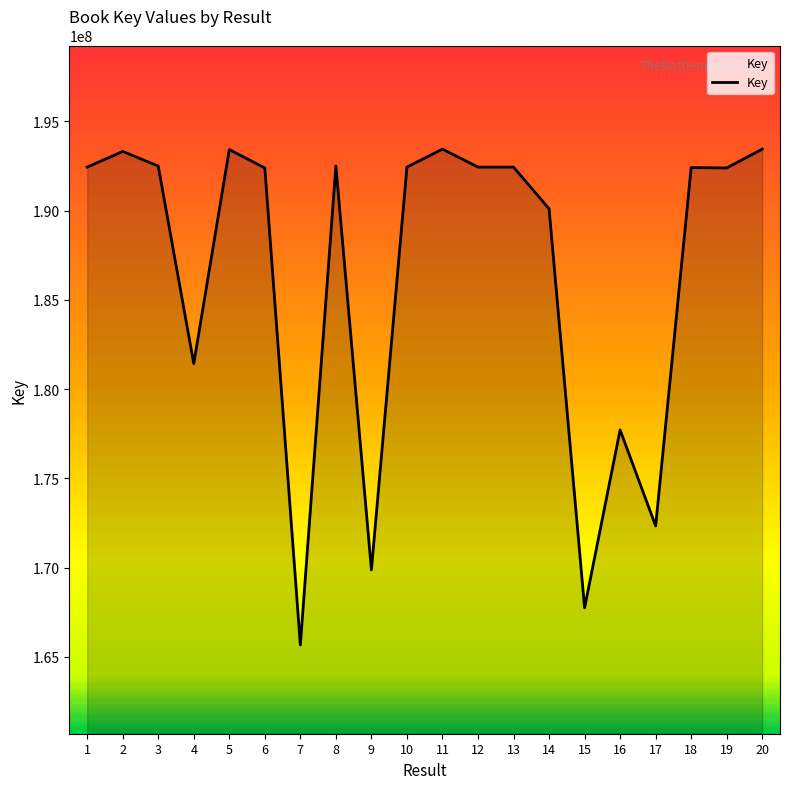

What is the ratio of the value at 7 to the value at 9?

1.0